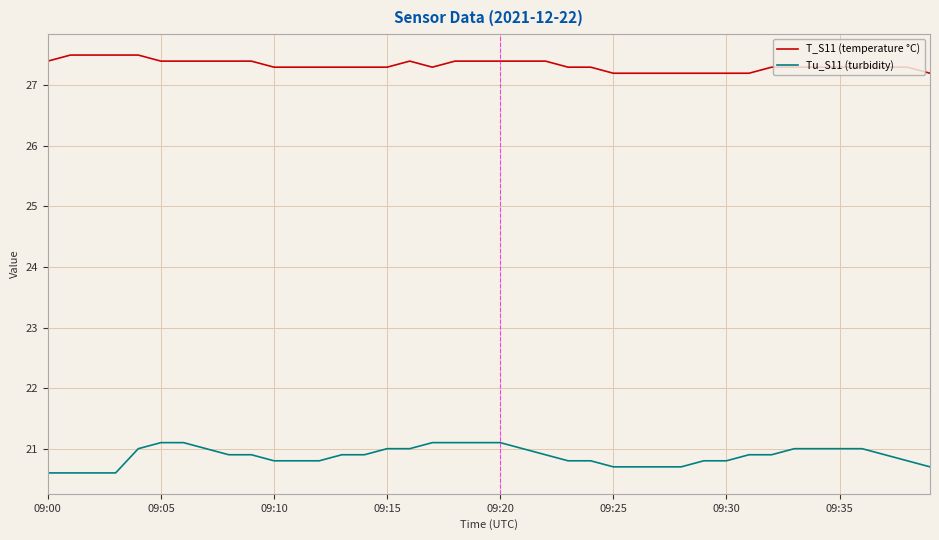

Reading left to right, what are all the values shown in this chart?

T_S11 (temperature °C): 27.4	27.5	27.5	27.5	27.5	27.4	27.4	27.4	27.4	27.4	27.3	27.3	27.3	27.3	27.3	27.3	27.4	27.3	27.4	27.4	27.4	27.4	27.4	27.3	27.3	27.2	27.2	27.2	27.2	27.2	27.2	27.2	27.3	27.3	27.3	27.3	27.3	27.3	27.3	27.2
Tu_S11 (turbidity): 20.6	20.6	20.6	20.6	21.0	21.1	21.1	21.0	20.9	20.9	20.8	20.8	20.8	20.9	20.9	21.0	21.0	21.1	21.1	21.1	21.1	21.0	20.9	20.8	20.8	20.7	20.7	20.7	20.7	20.8	20.8	20.9	20.9	21.0	21.0	21.0	21.0	20.9	20.8	20.7